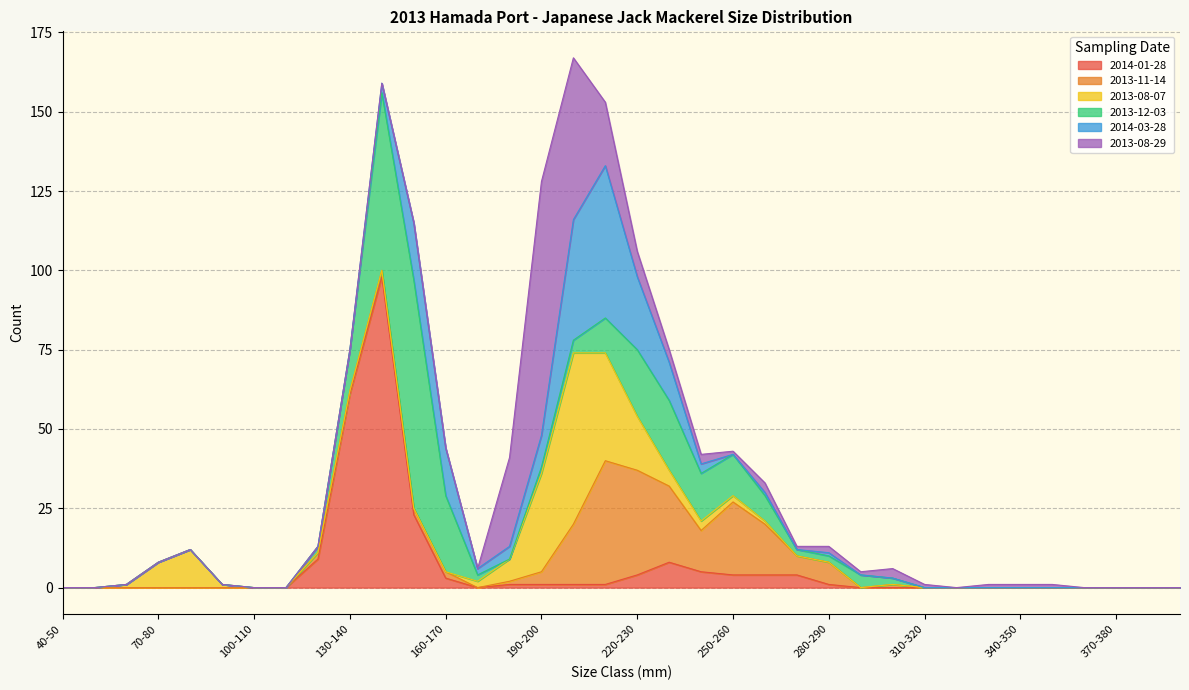

What position from the right is 290-300?

11